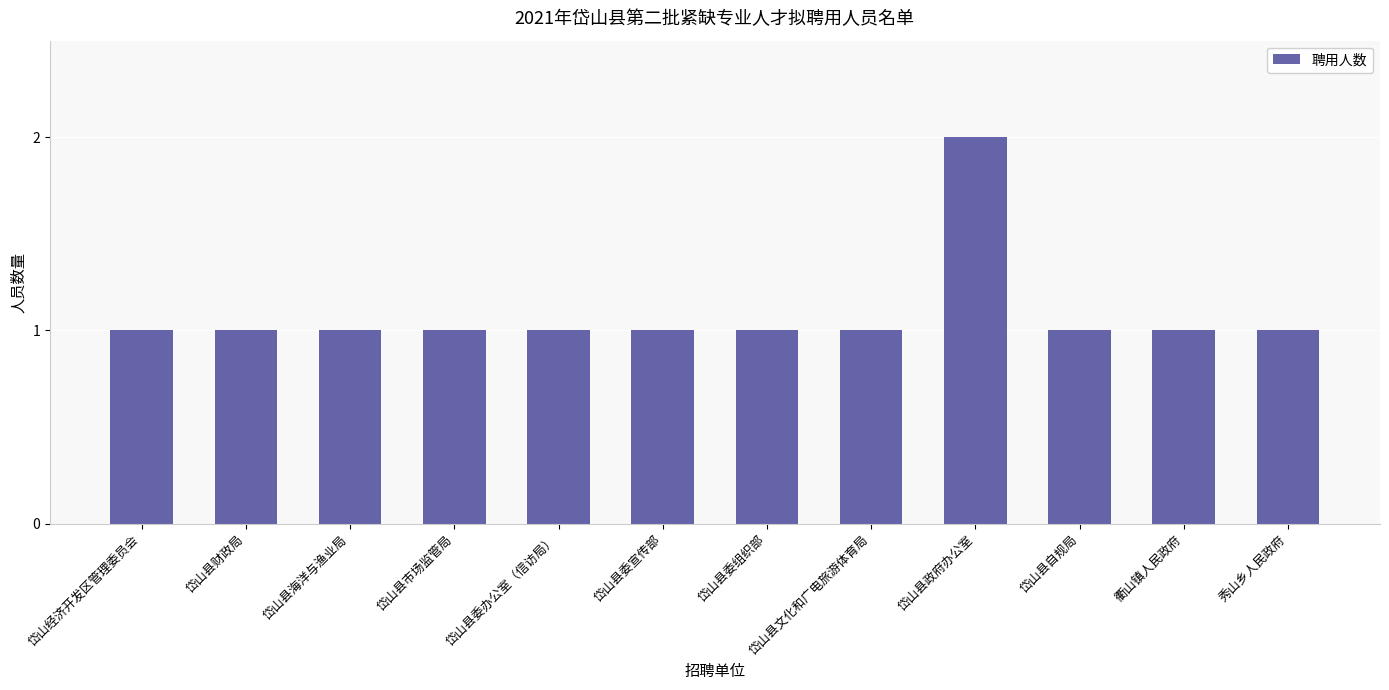

What is the label of the 12th bar from the right?

岱山经济开发区管理委员会